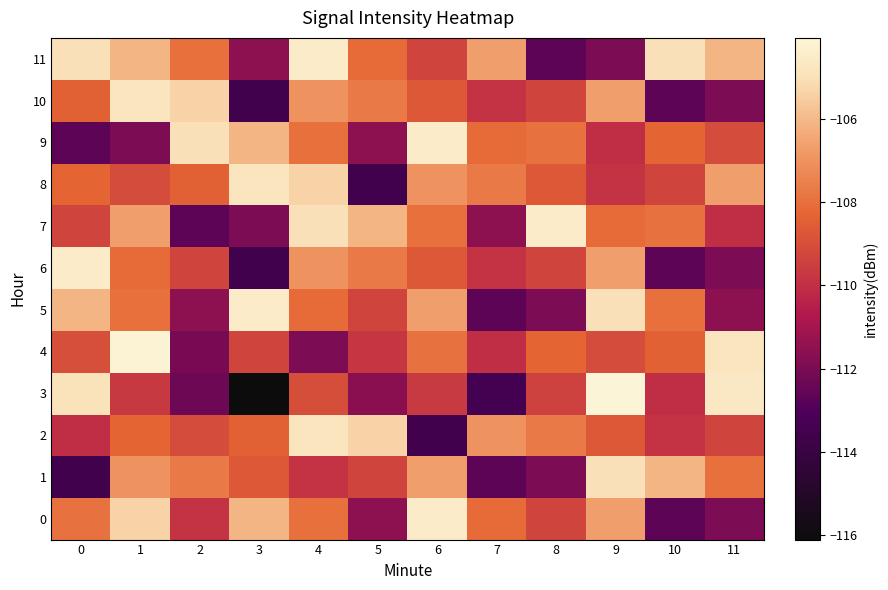

Which label corresponds to the smallest value in the chart?

3